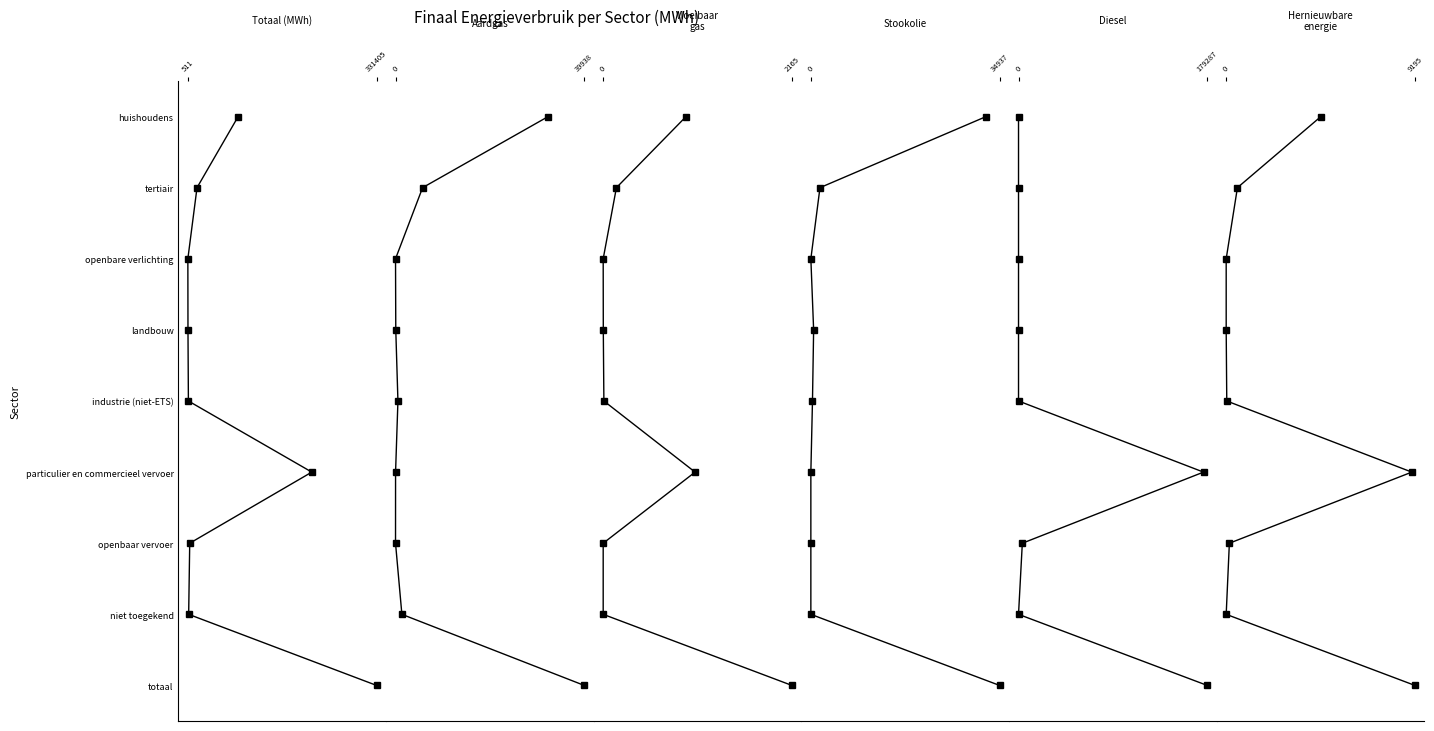

How many lines are shown in the chart?

6